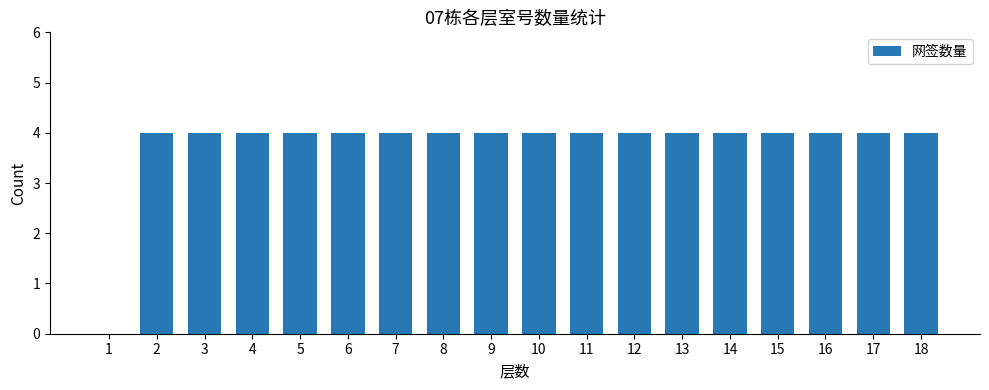

Reading left to right, transcribe all the data shown in this chart.

1=0	2=4	3=4	4=4	5=4	6=4	7=4	8=4	9=4	10=4	11=4	12=4	13=4	14=4	15=4	16=4	17=4	18=4